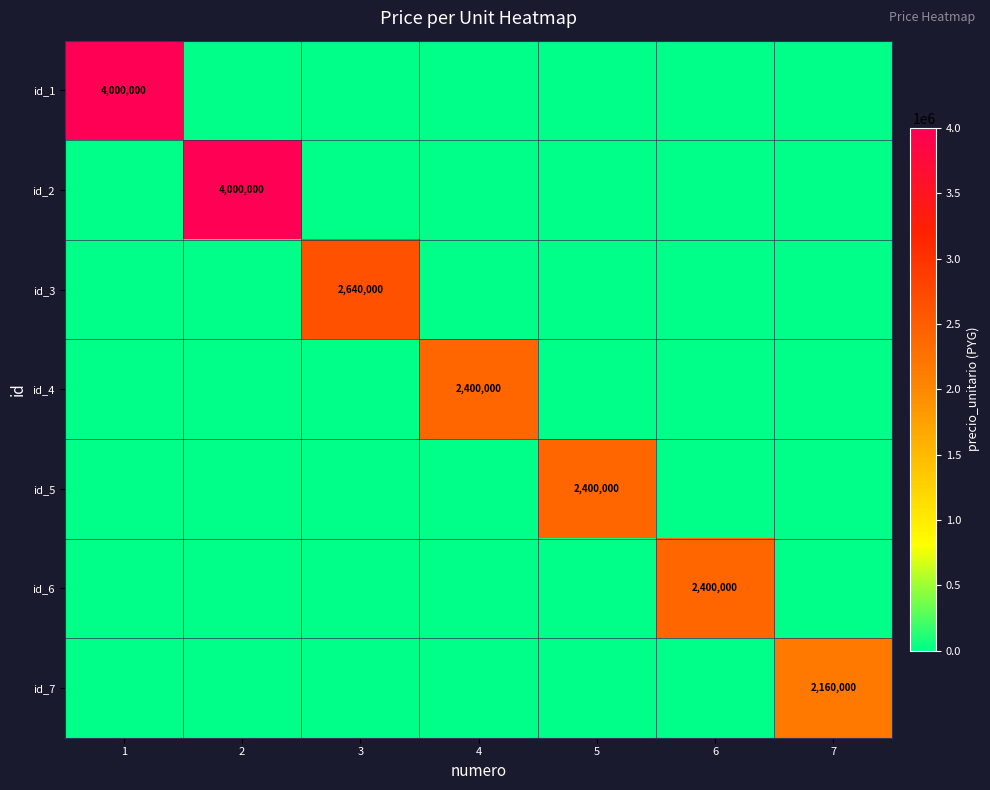

What is the difference between the highest and lowest values at 1?

4000000